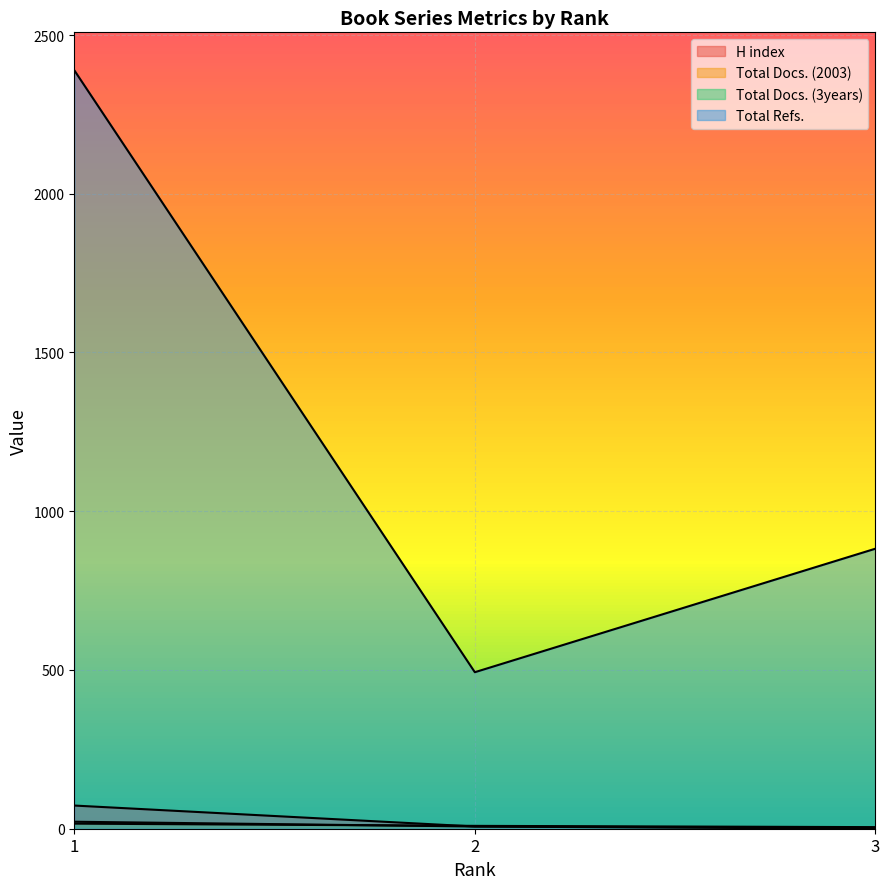

How many lines are shown in the chart?

4